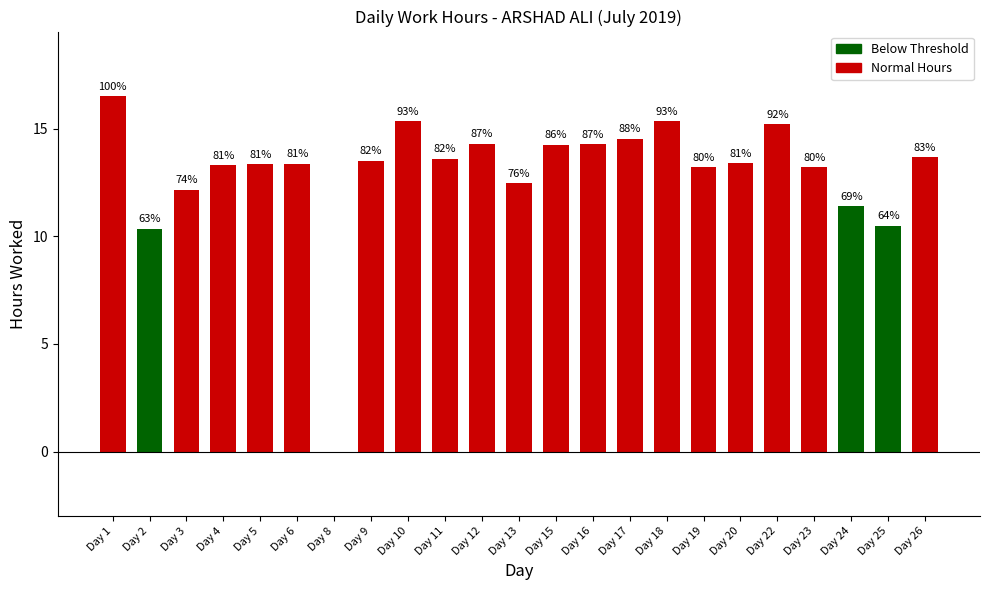

How many categories are shown in the chart?

23